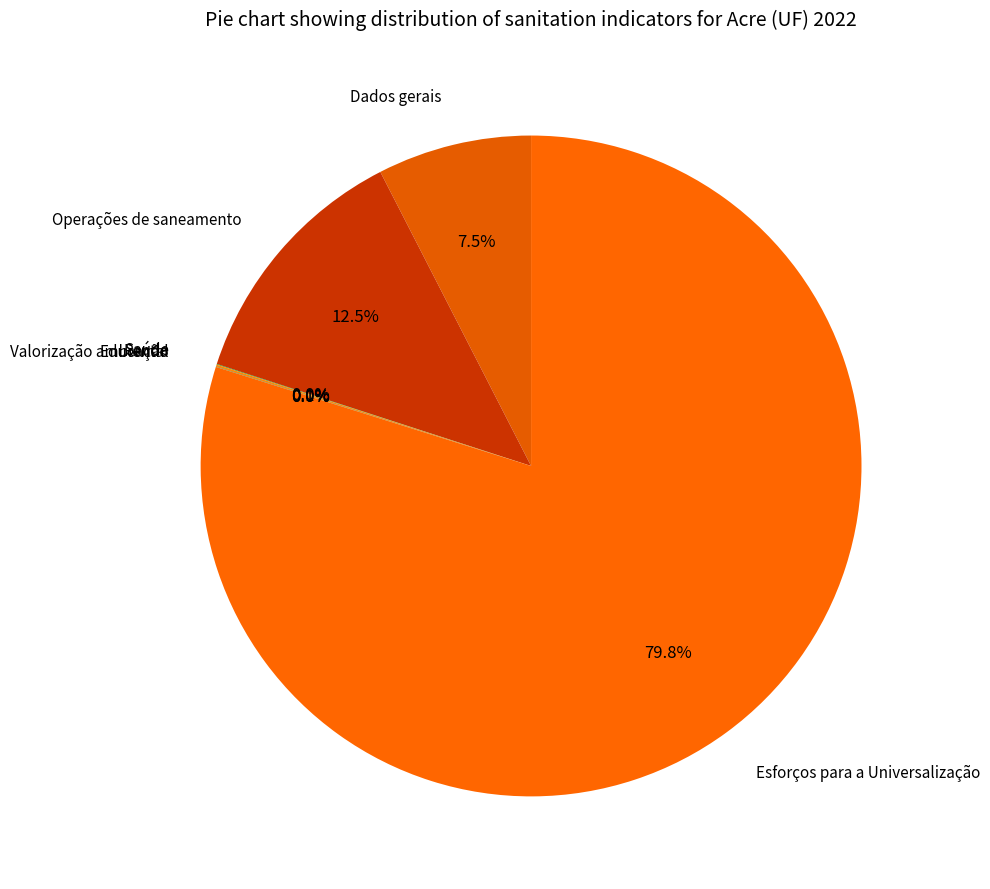

Which category has the biggest portion of the pie?

Esforços para a Universalização